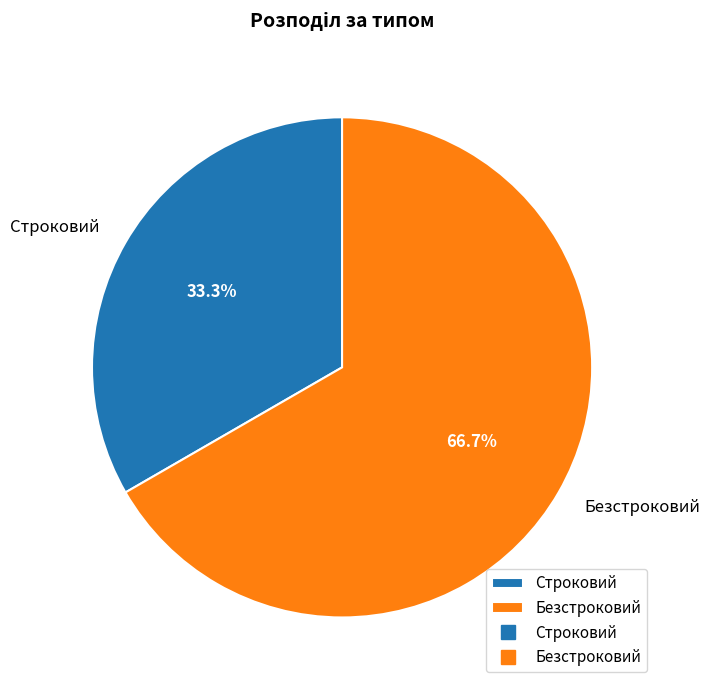

The Строковий slice represents 33% of the pie. True or false?

True